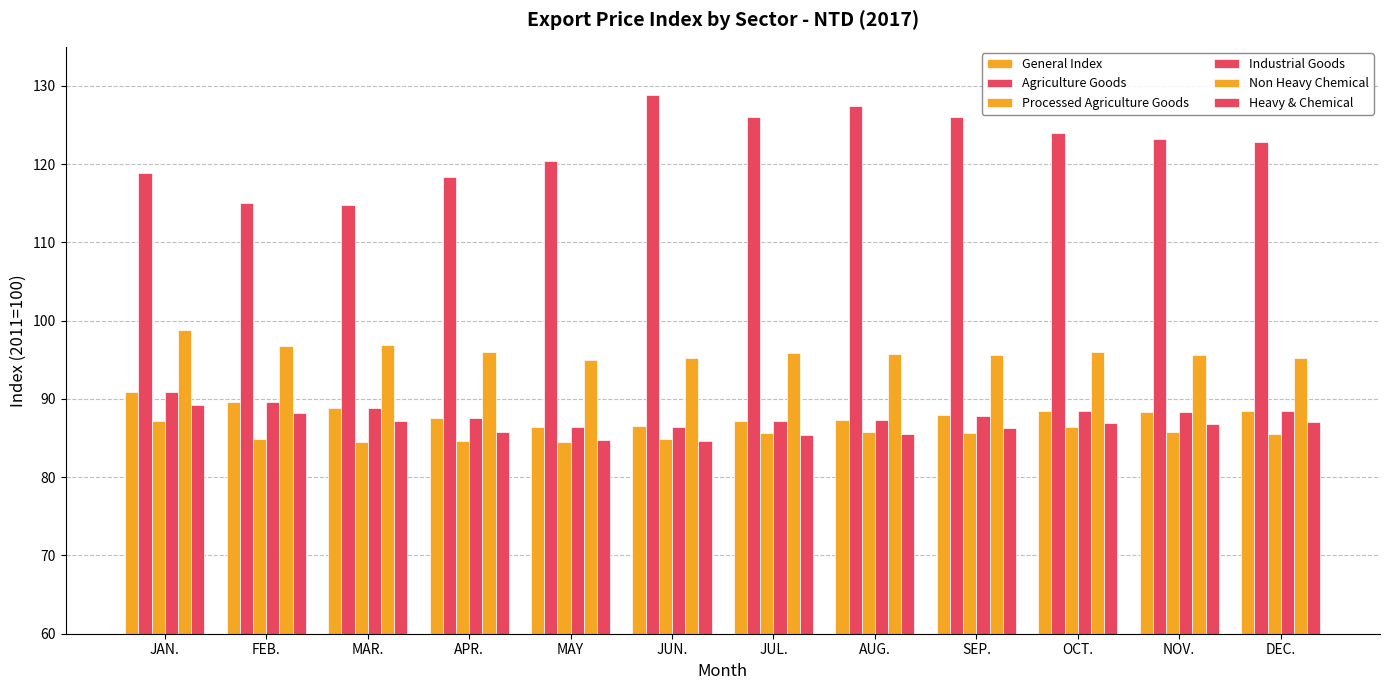

Which series has the widest spread of values?

Agriculture Goods